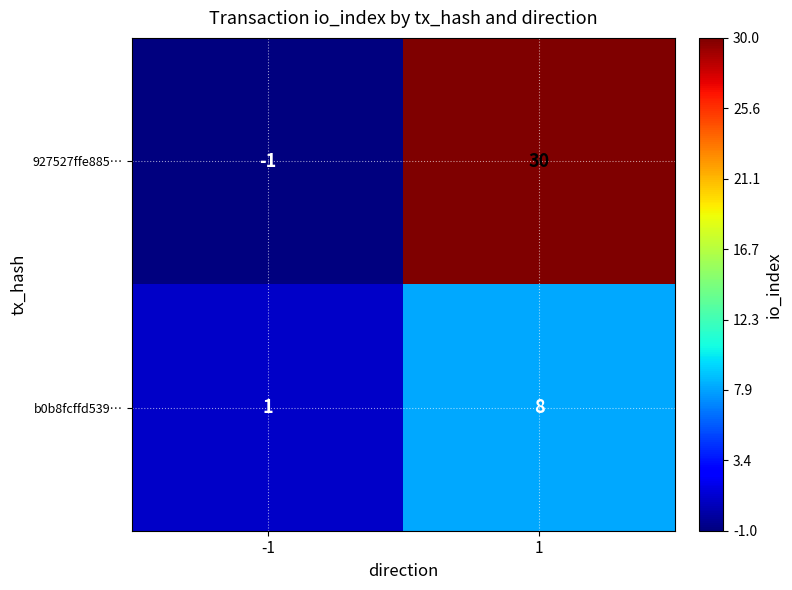

The b0b8fcffd539… series shows 3 at 1. True or false?

False